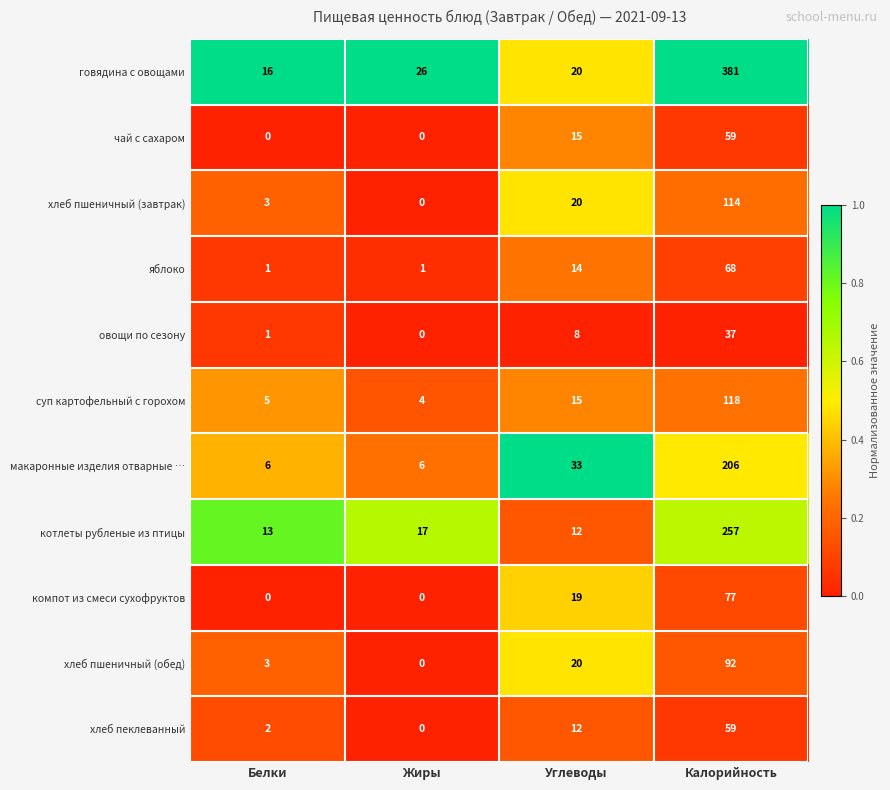

At how many categories does at least one series exceed 0?

4